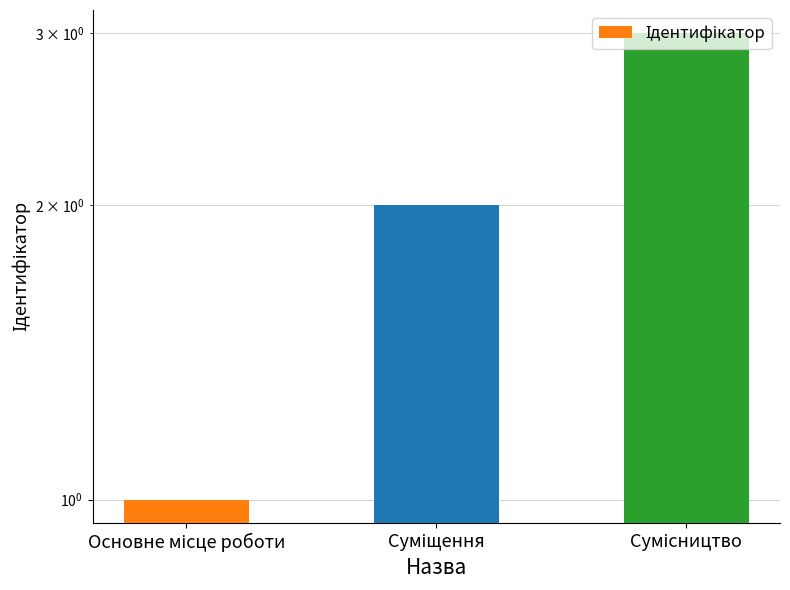

Are the bars horizontal?

No